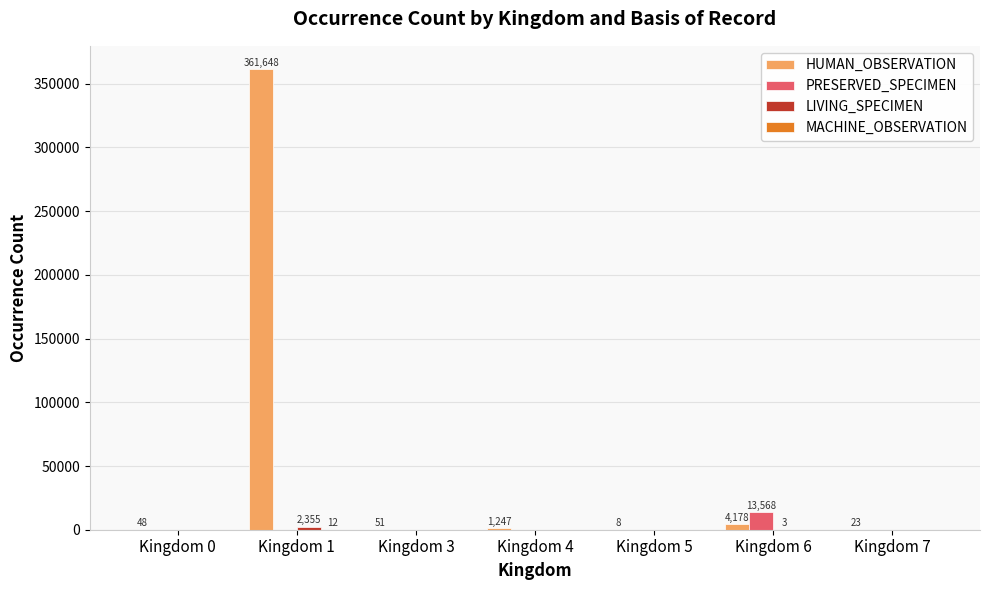

Which series has the largest total across all categories?

HUMAN_OBSERVATION